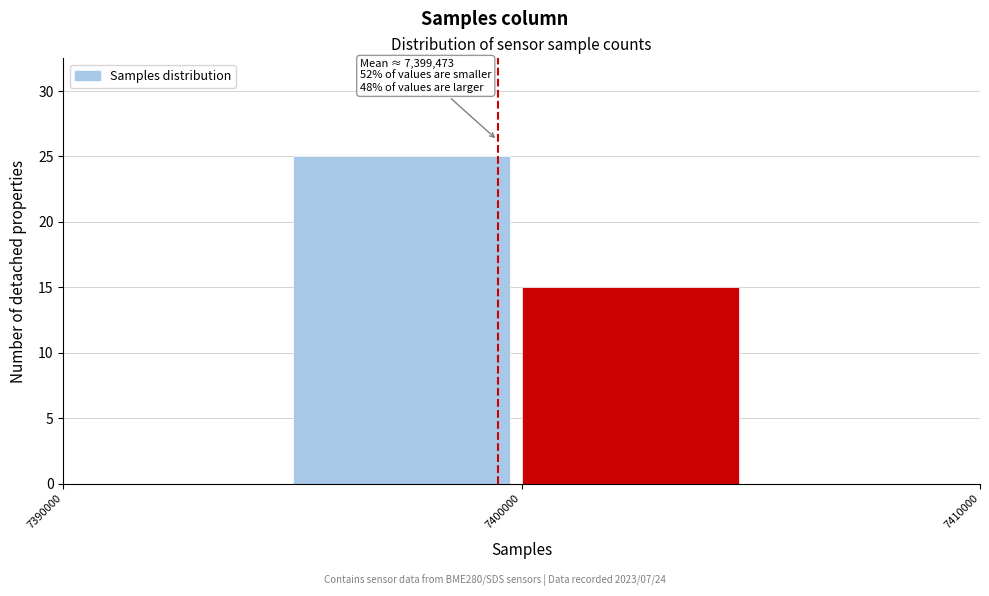

Over which range of the x-axis is the bar tallest?

7395000 to 7400000